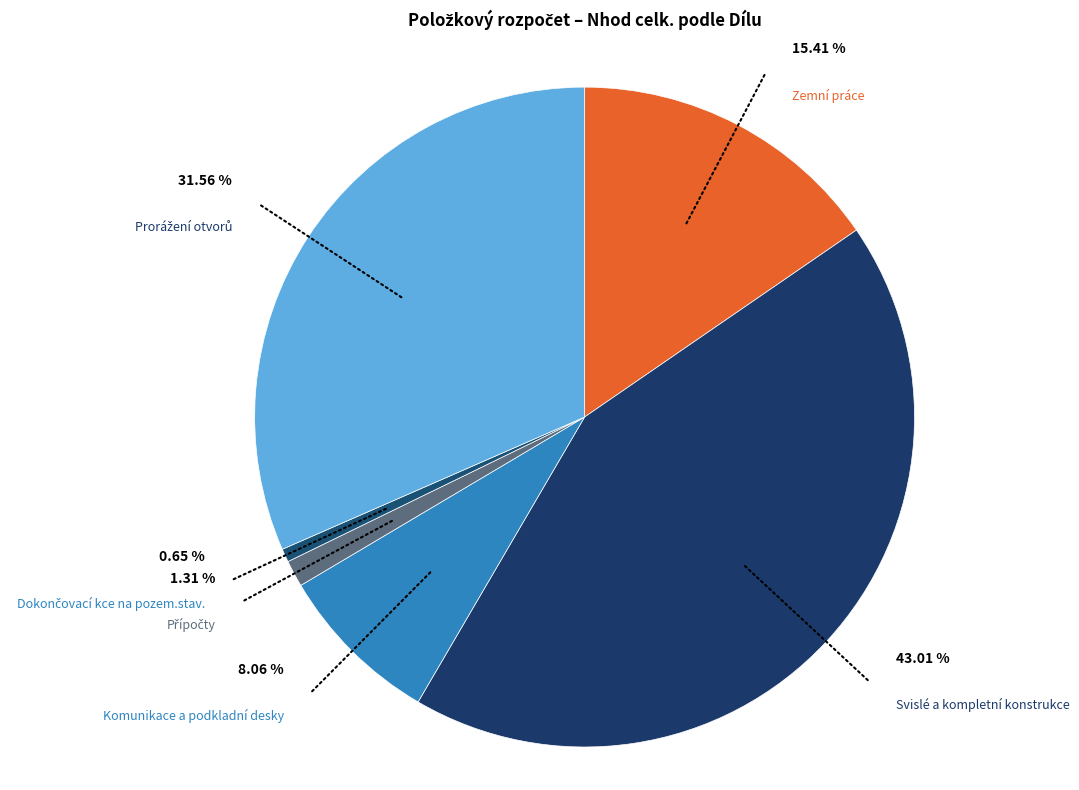

To the nearest percent, what is the combined percentage of Dokončovací kce na pozem.stav. and Prorážení otvorů?

32%